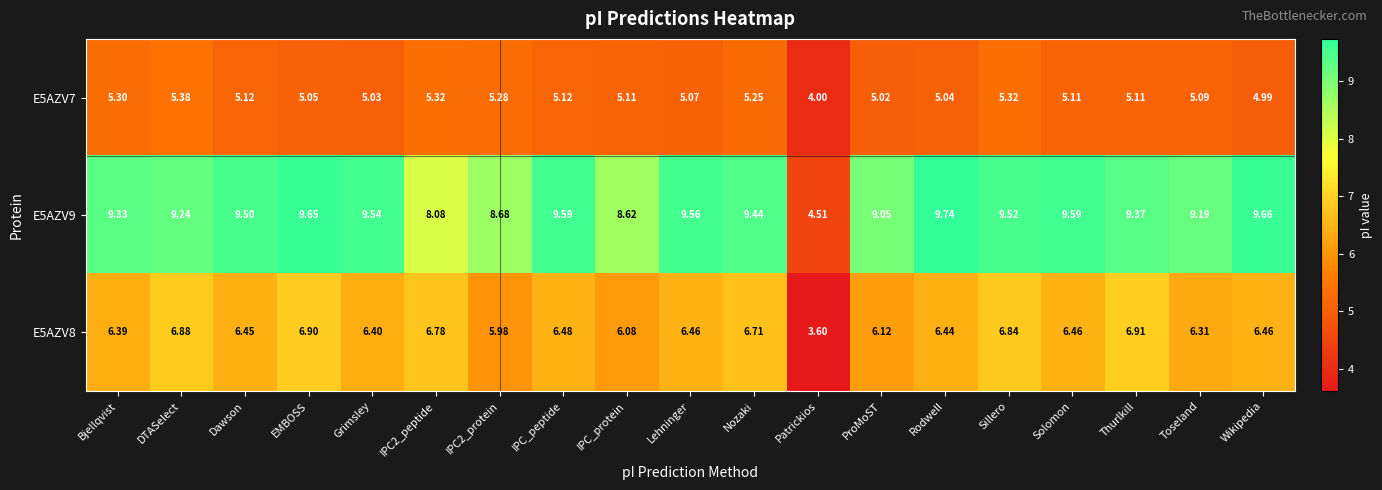

Is the value of E5AZV7 at Wikipedia greater than the value of E5AZV8 at Toseland?

No